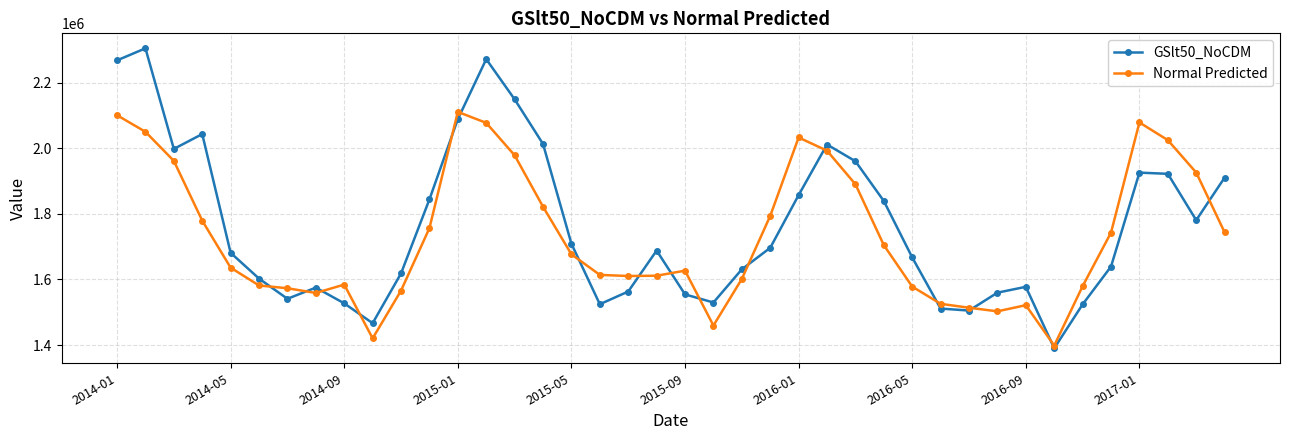

List the series in order of their overall mean, highest first.

GSlt50_NoCDM, Normal Predicted